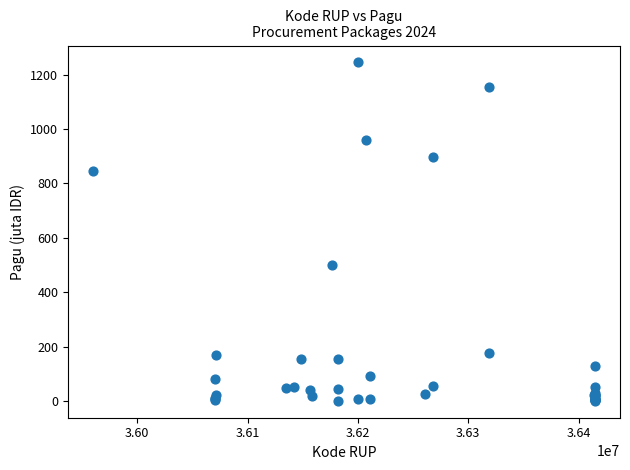

What Y value in the scatter plot is closest to 622?

499.9